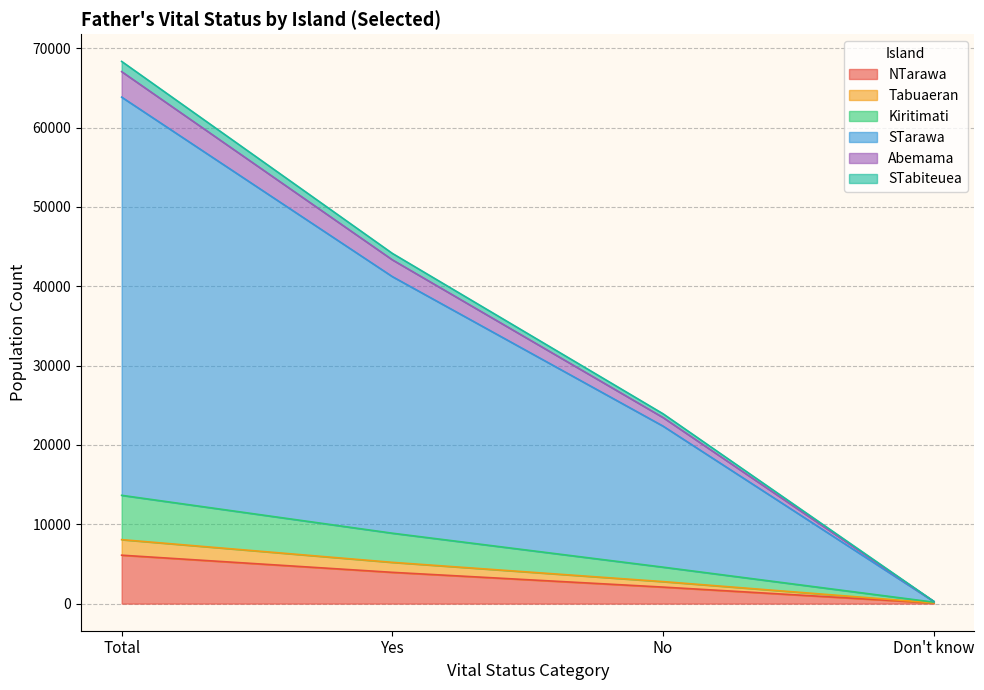

True or false: STarawa and Tabuaeran cross at least once.

False